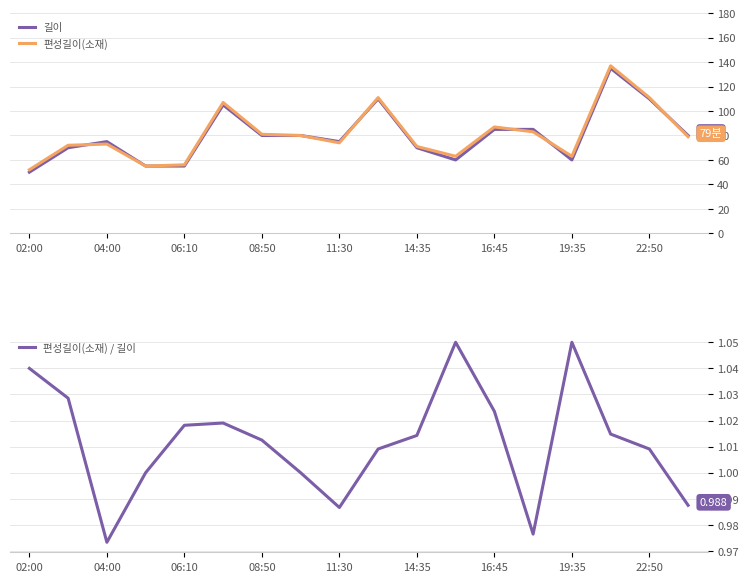

What is the highest value of the 편성길이(소재) series?

137